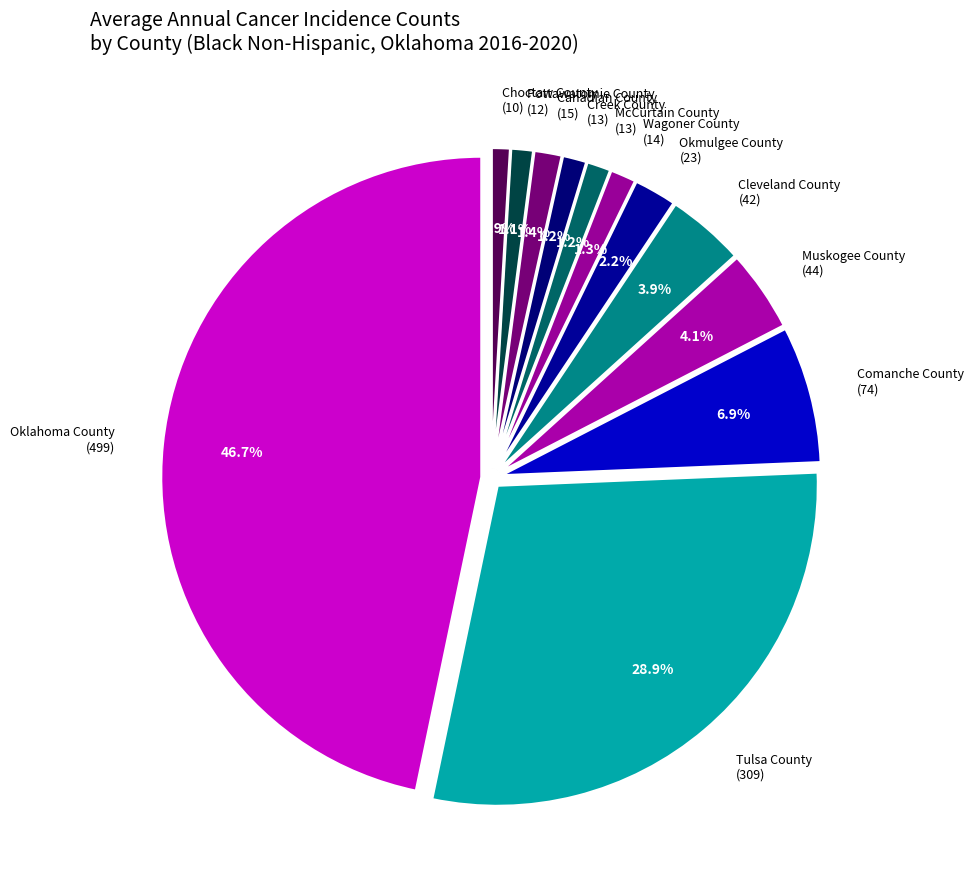

Which slice is the smallest?

Choctaw County
(10)